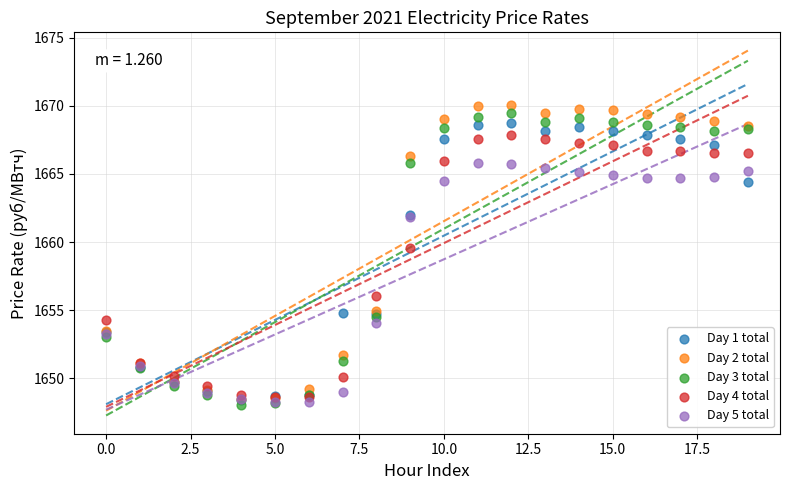

Across all series, what Y value is closest to 1659?

1659.6